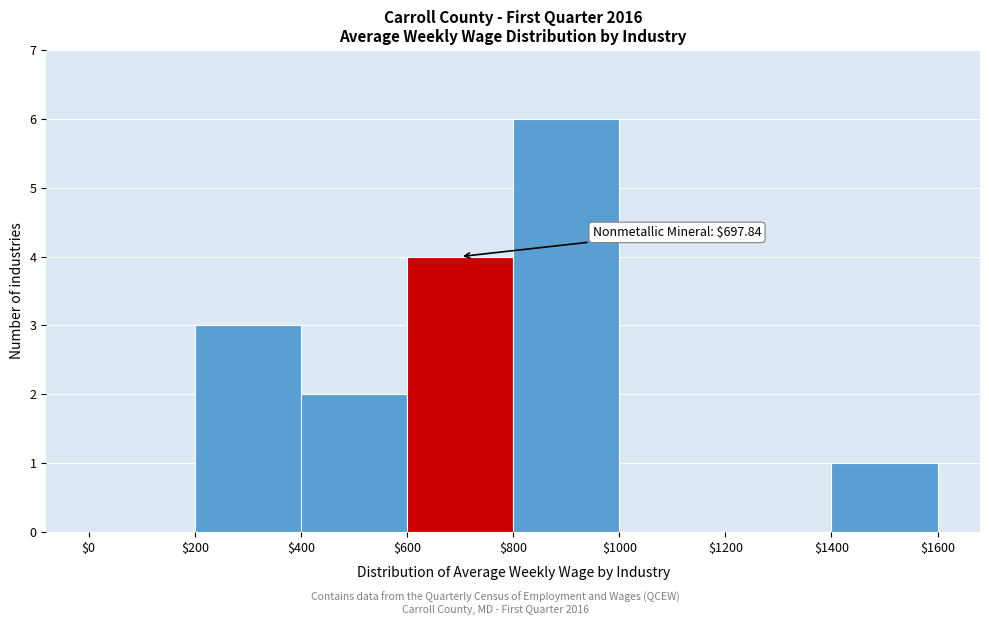

Which range on the x-axis has the tallest bar?

$800 to $1000